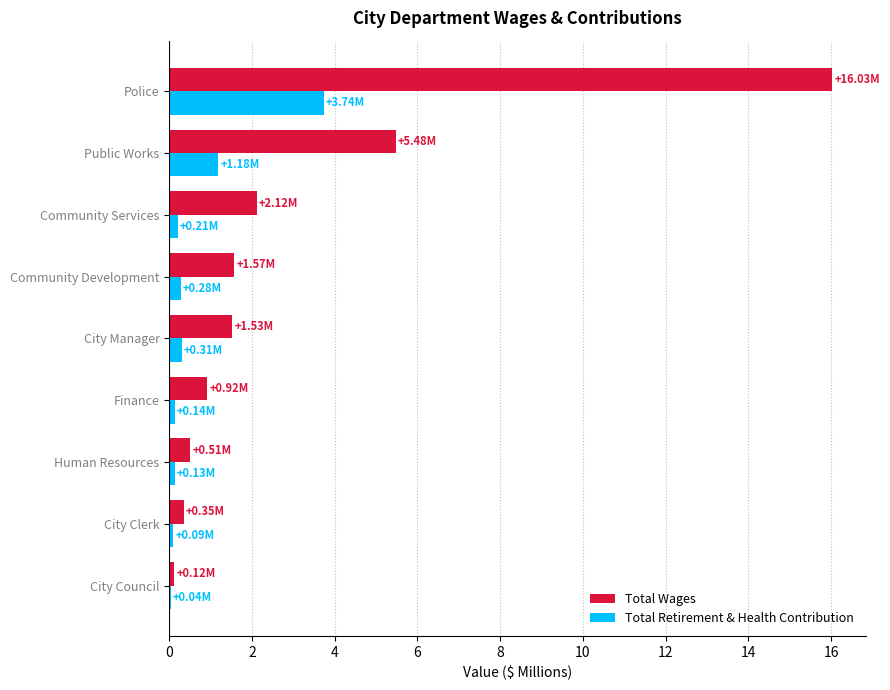

What is the greatest value displayed?

16.0